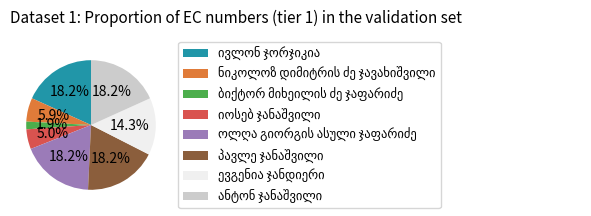

To the nearest percent, what is the difference between the largest and smallest slice percentages?

16%